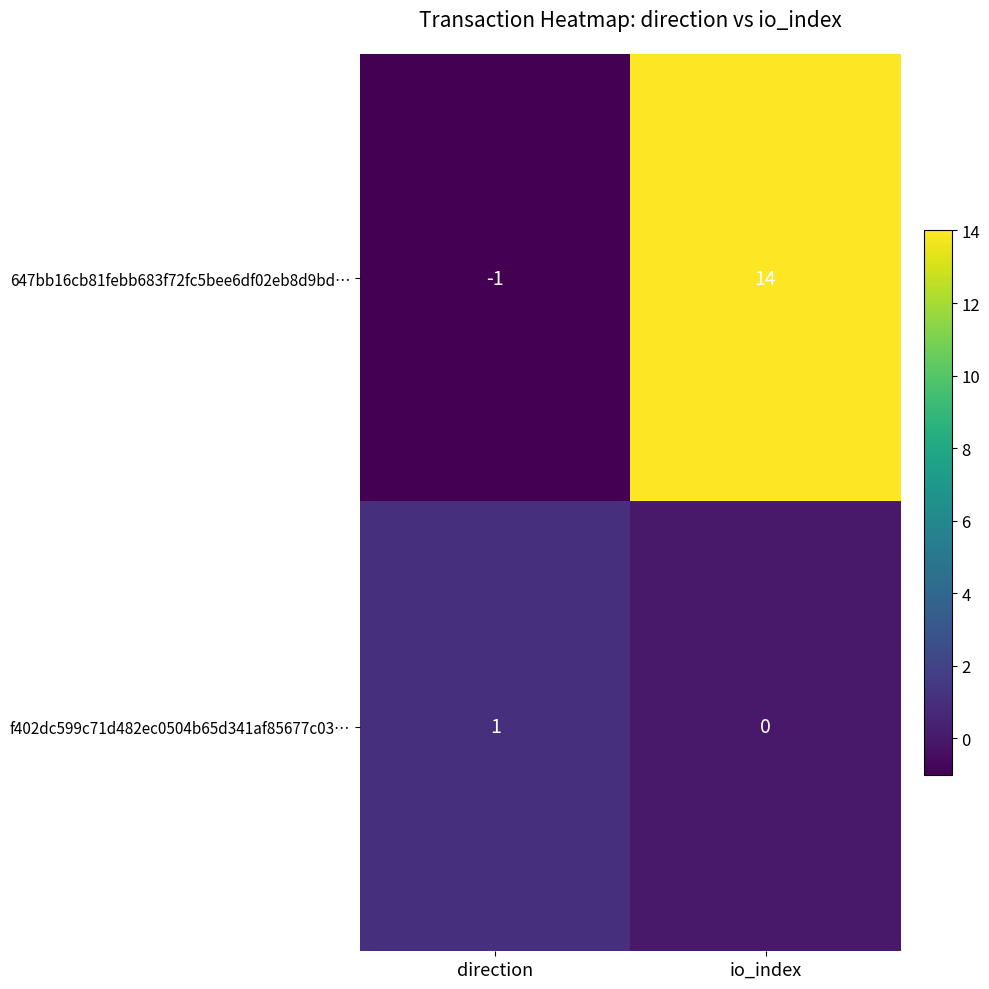

List the series in order of their peak value, lowest first.

f402dc599c71d482ec0504b65d341af85677c03…, 647bb16cb81febb683f72fc5bee6df02eb8d9bd…